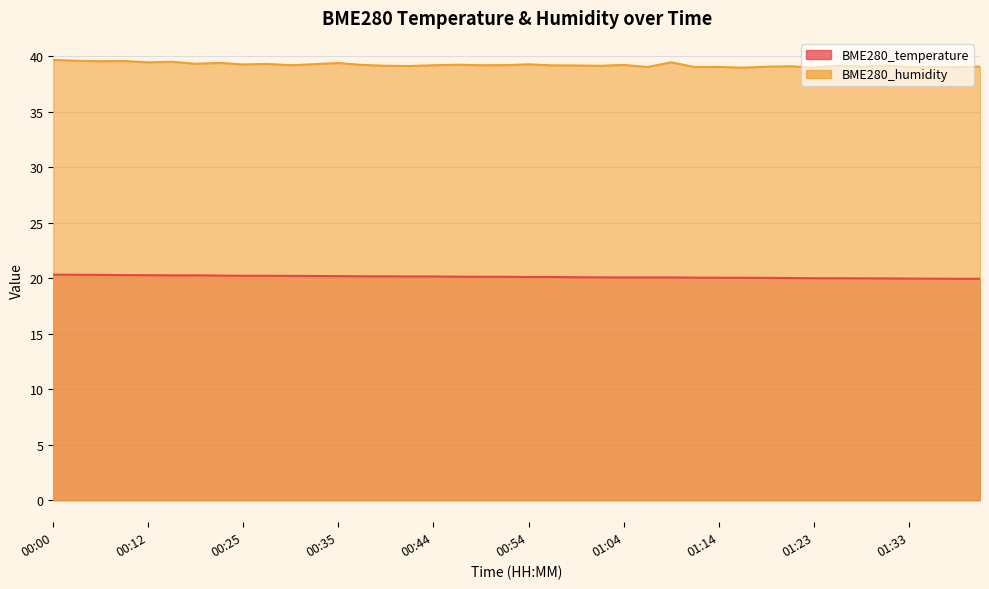

What is the spread (max minus min) of values at 00:25?

19.0